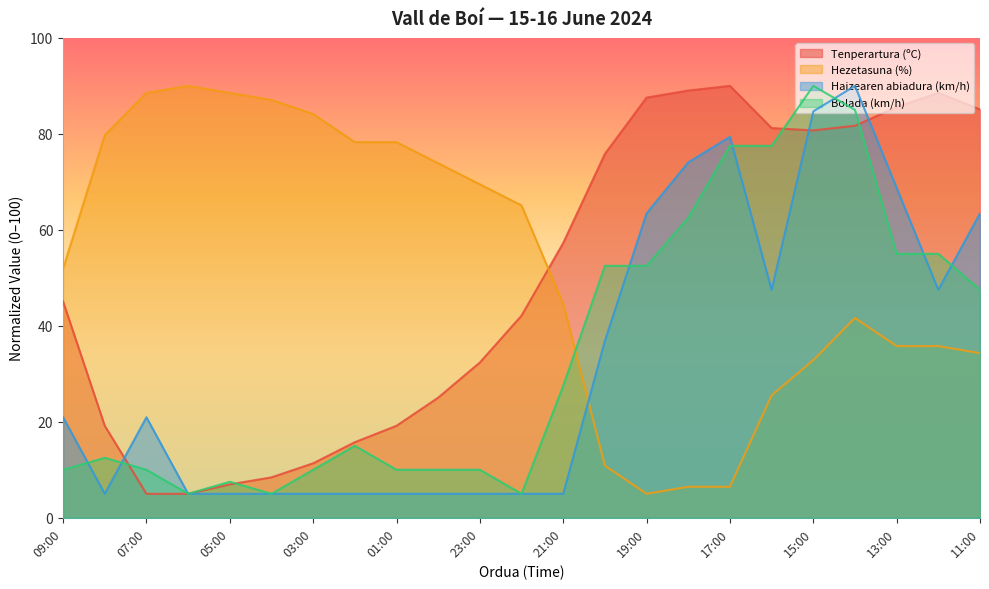

What is the total value across all series at 11:00?

230.4